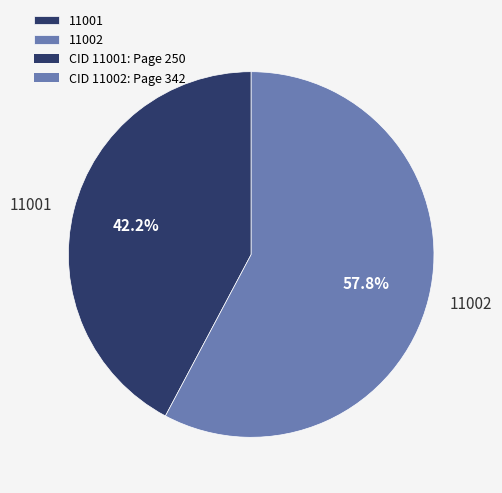

Rank the categories by value from lowest to highest.

11001, 11002